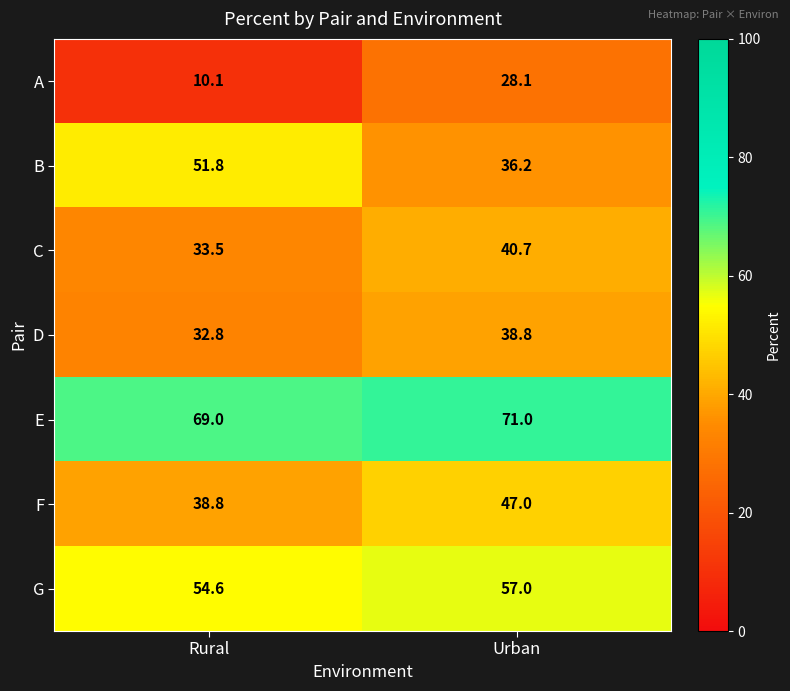

What is the sum of the D values at Urban and Rural?

71.6